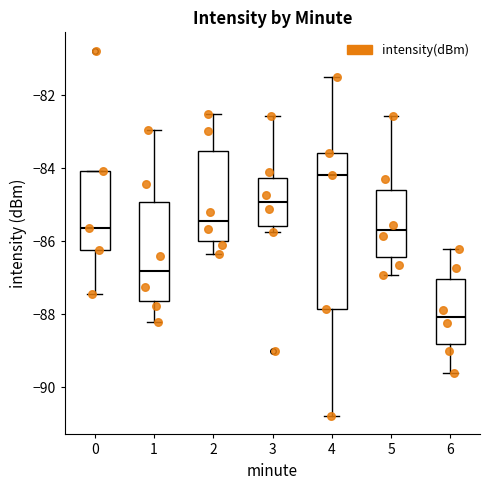

Reading left to right, transcribe this box plot: for each box, give where its median line is, the range the box spans, and where its two whiskers end, as read against the y-axis. The values are not printed on the chart, so give them approximately, as read against the axis.

0: median -85.6, box -86.2 to -84.0, whiskers -87.4 to -84.0
1: median -86.8, box -87.6 to -85.0, whiskers -88.2 to -83.0
2: median -85.4, box -86.0 to -83.6, whiskers -86.4 to -82.6
3: median -85.0, box -85.6 to -84.2, whiskers -85.8 to -82.6
4: median -84.2, box -87.8 to -83.6, whiskers -90.8 to -81.4
5: median -85.6, box -86.4 to -84.6, whiskers -87.0 to -82.6
6: median -88.0, box -88.8 to -87.0, whiskers -89.6 to -86.2